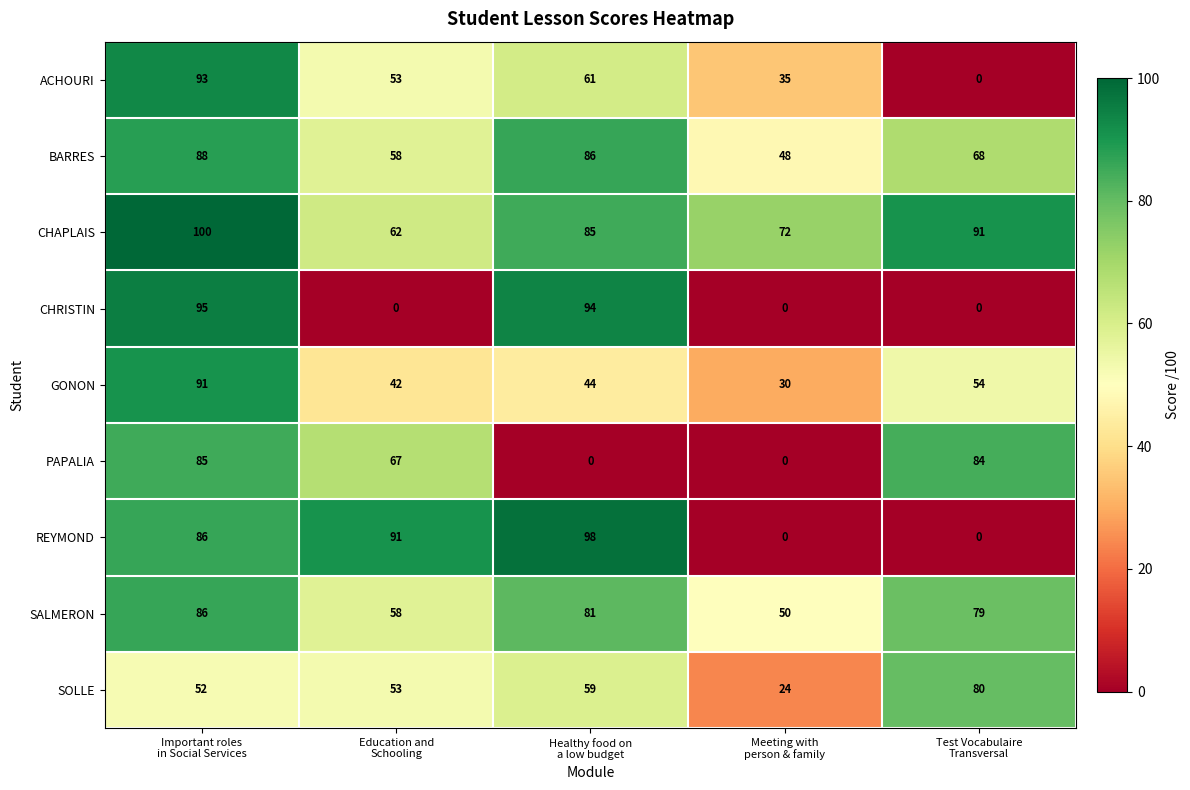

Which series has the largest range (max minus min)?

REYMOND